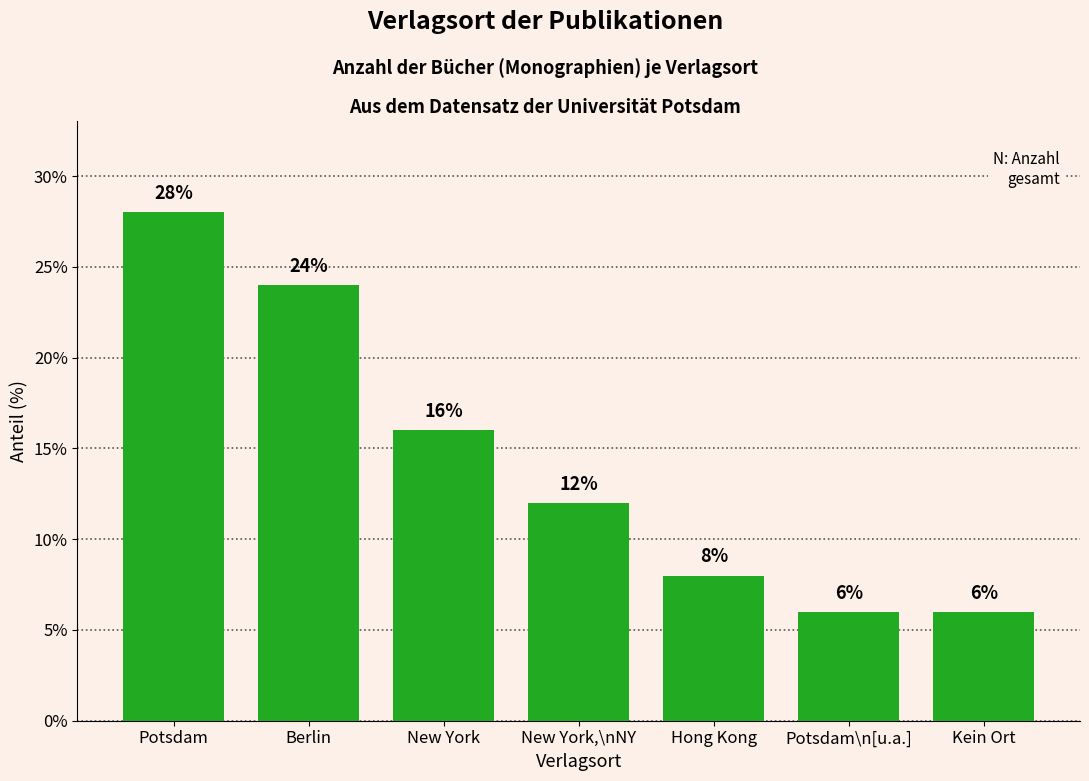

At which label does the data first exceed 12?

Potsdam